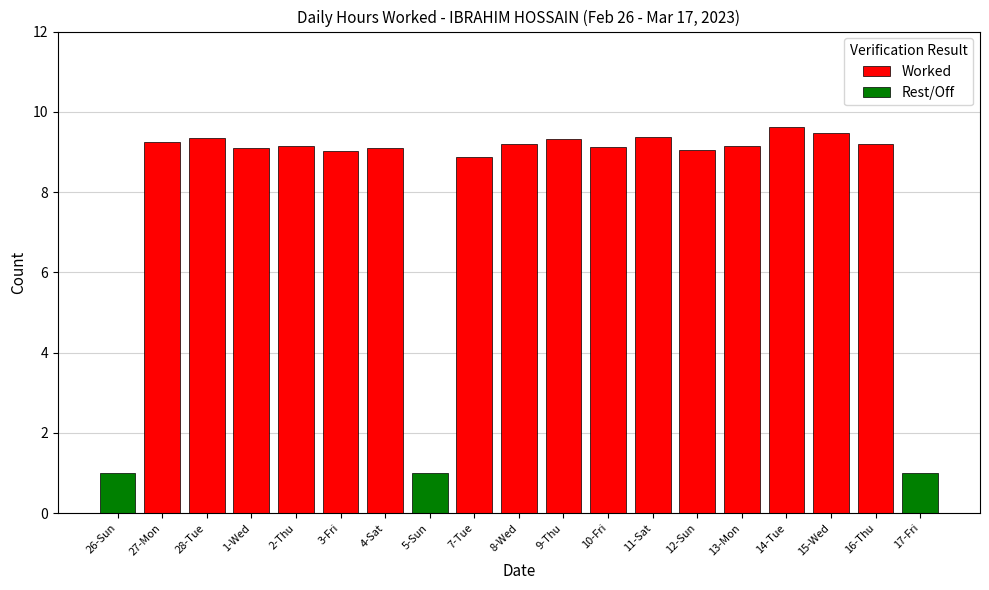

What is the greatest value displayed?

9.6